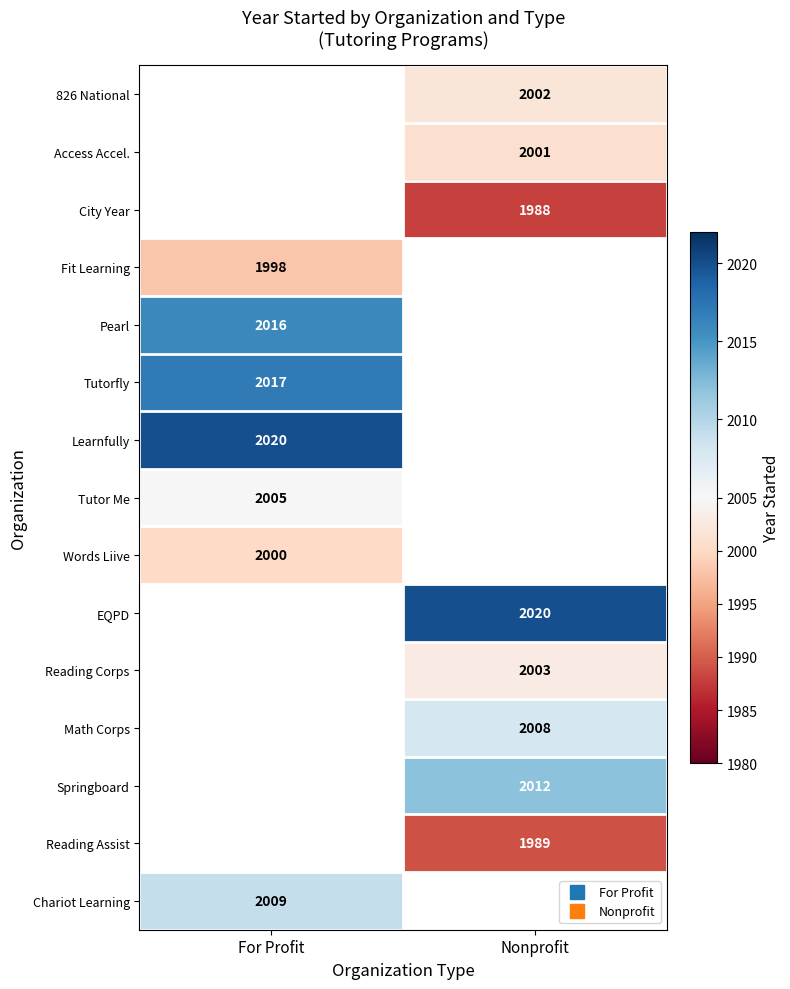

What is the difference between the highest and lowest values at Nonprofit?

32.0